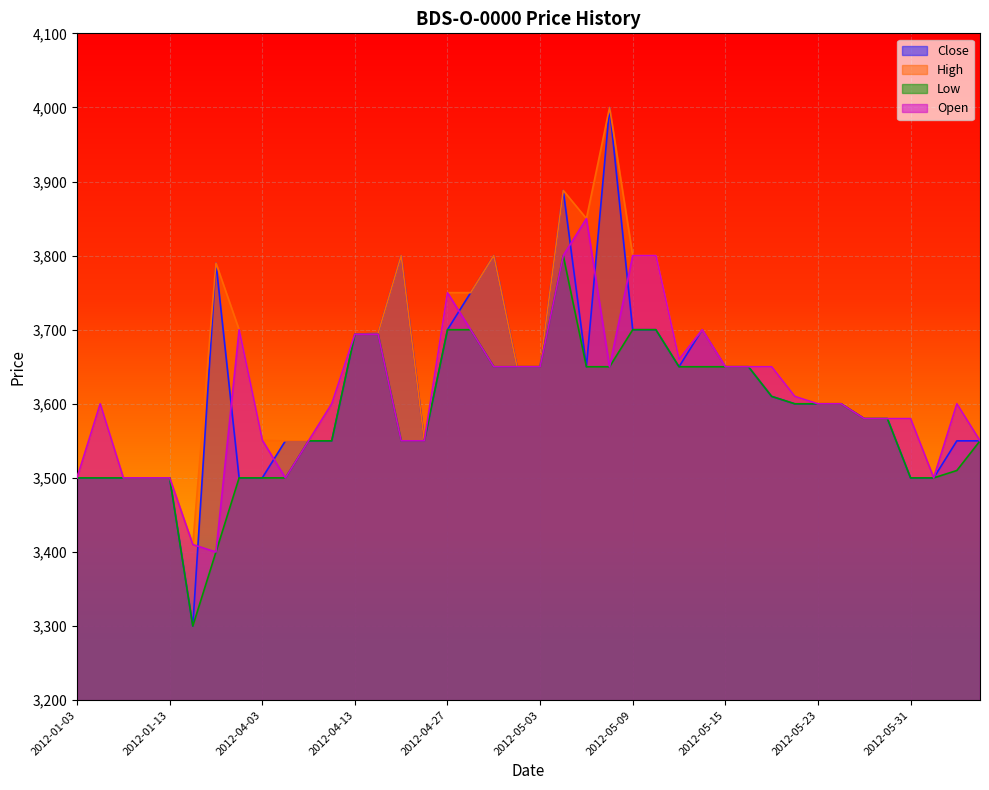

True or false: High has more than 1 points higher than both neighbors.

True